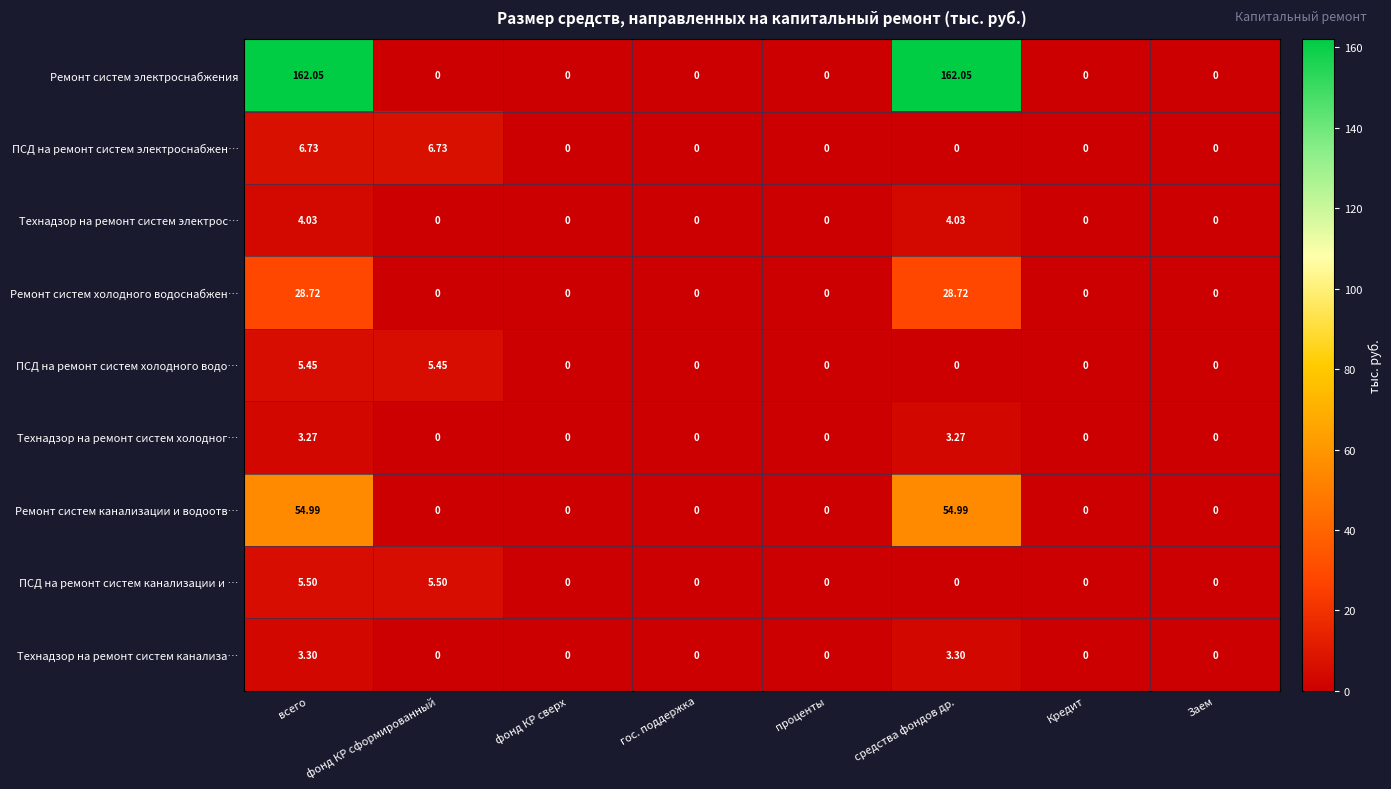

Which series changed the most between проценты and средства фондов др.?

Ремонт систем электроснабжения